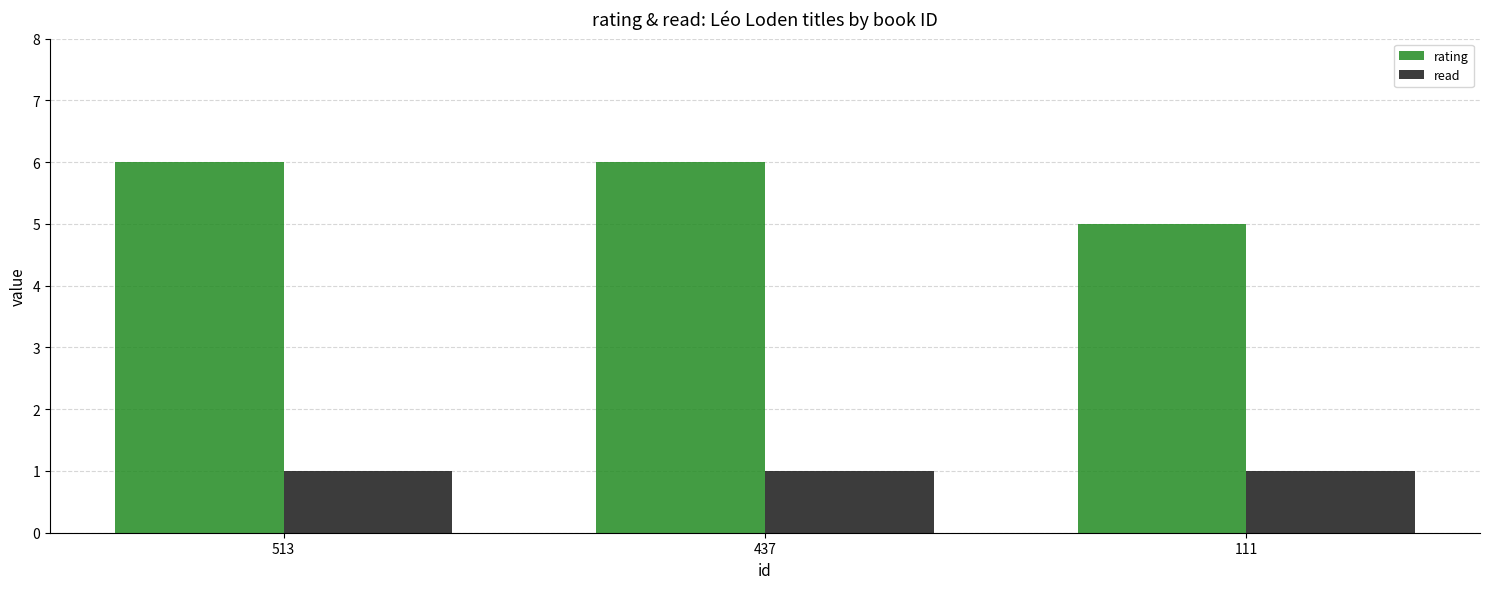

Does the chart contain stacked bars?

No